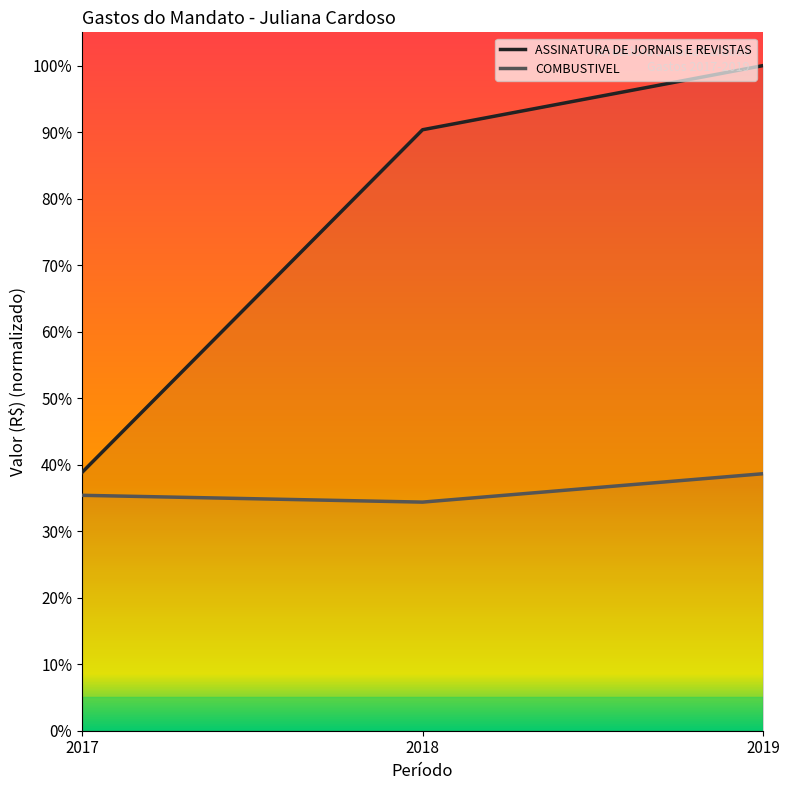

Count the number of categories in the chart.

3